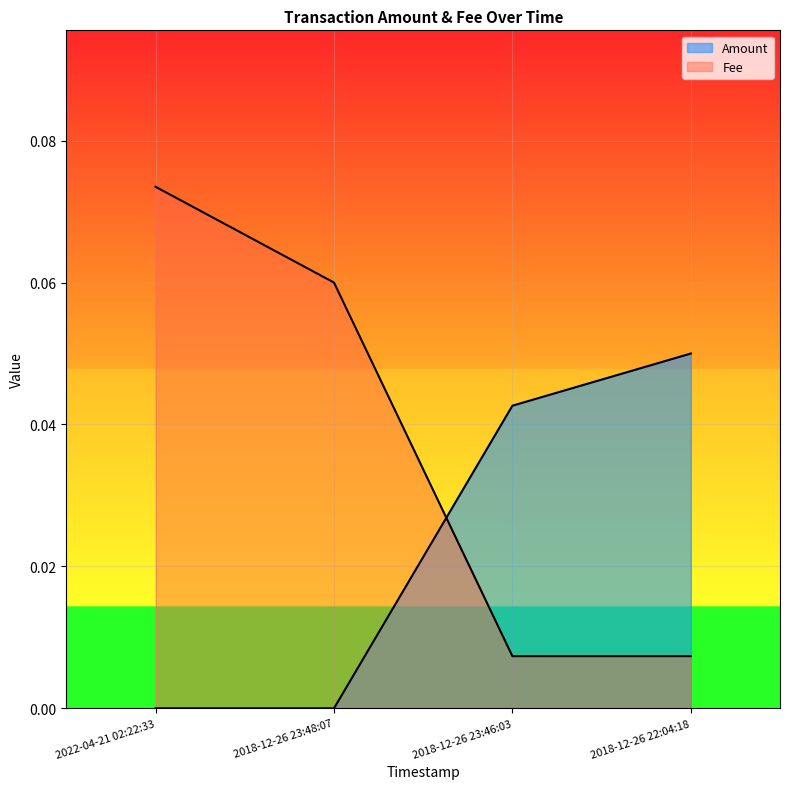

What is the total value across all series at 2018-12-26 23:48:07?

0.1